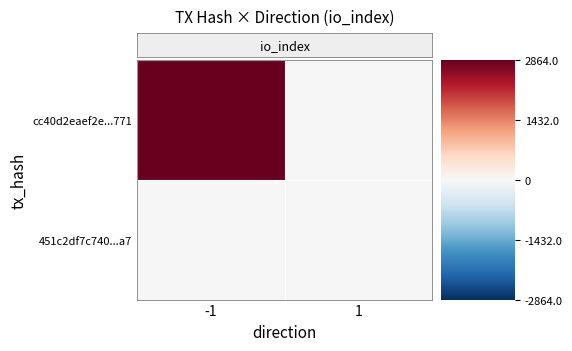

How many categories are shown in the chart?

2